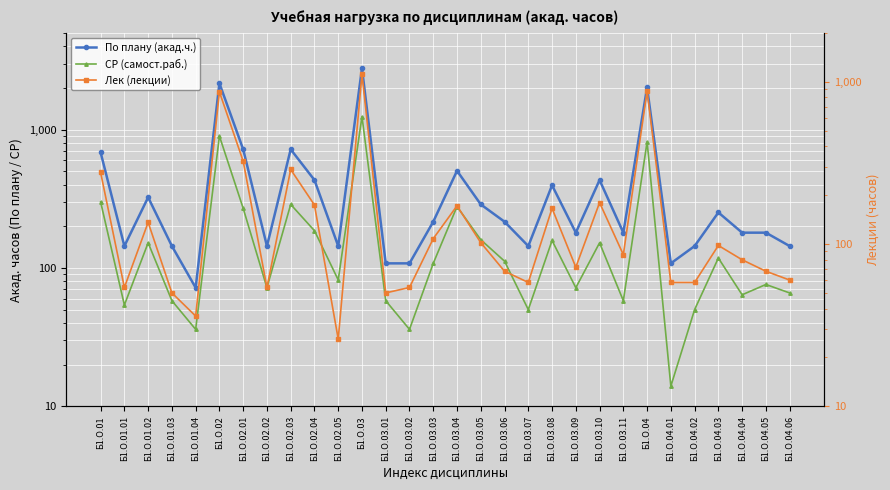

What are all the series names shown in the legend?

По плану (акад.ч.), СР (самост.раб.), Лек (лекции)